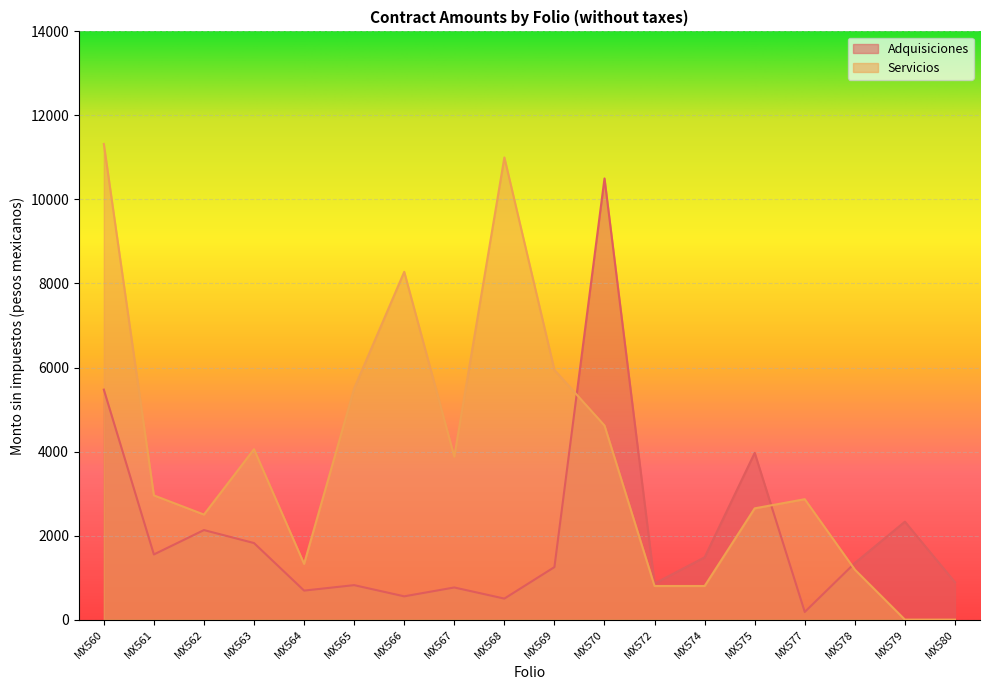

Rank the series at MX572 from lowest to highest value.

Servicios, Adquisiciones